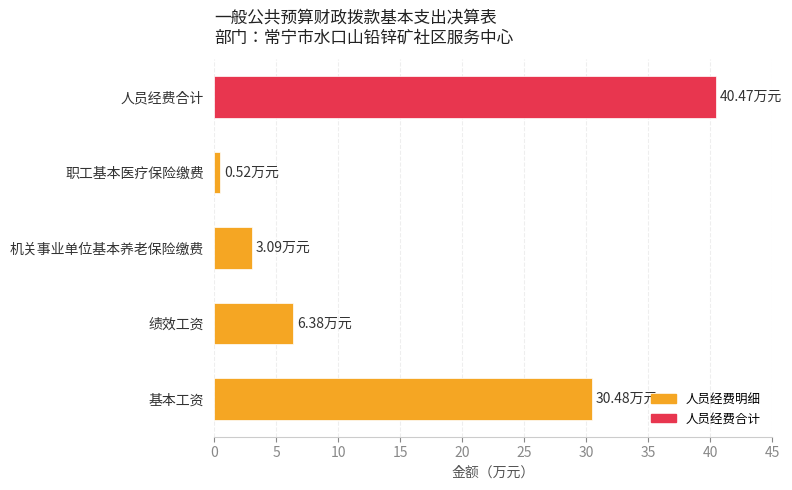

Rank the categories by value from lowest to highest.

职工基本医疗保险缴费, 机关事业单位基本养老保险缴费, 绩效工资, 基本工资, 人员经费合计